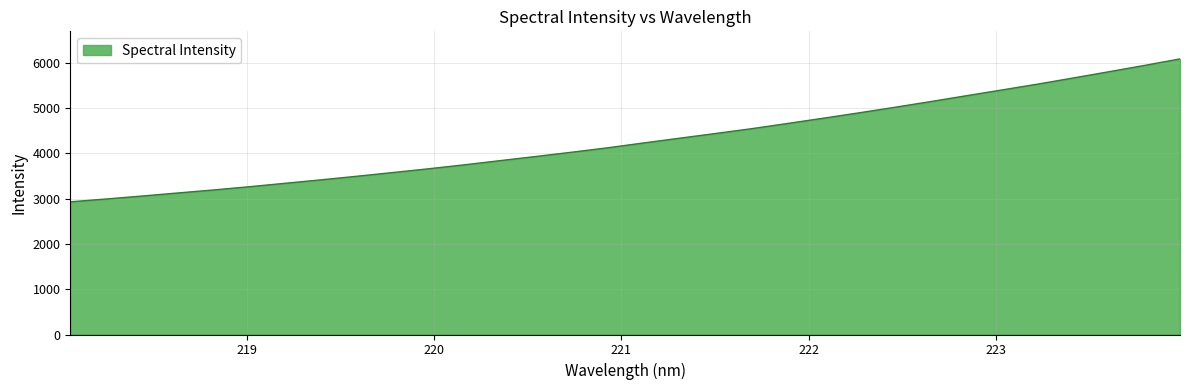

Reading right to left, extract all data points from this chart.

6090.2	5944.9	5804.9	5666.4	5530.3	5401.2	5272.7	5143.6	5017.4	4895.1	4776.4	4659.9	4545.3	4440.2	4336.6	4232.1	4125.4	4028.3	3934.0	3842.3	3749.5	3662.0	3578.8	3497.1	3417.6	3341.9	3265.7	3194.0	3127.4	3059.5	2994.1	2931.8